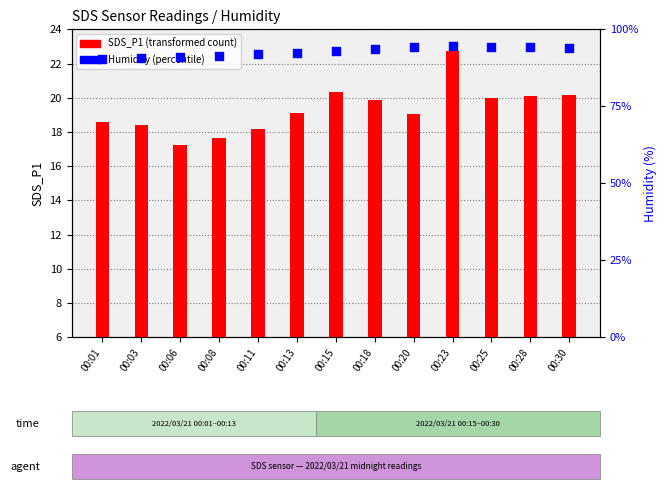

Which series has the largest total across all categories?

Humidity (%)